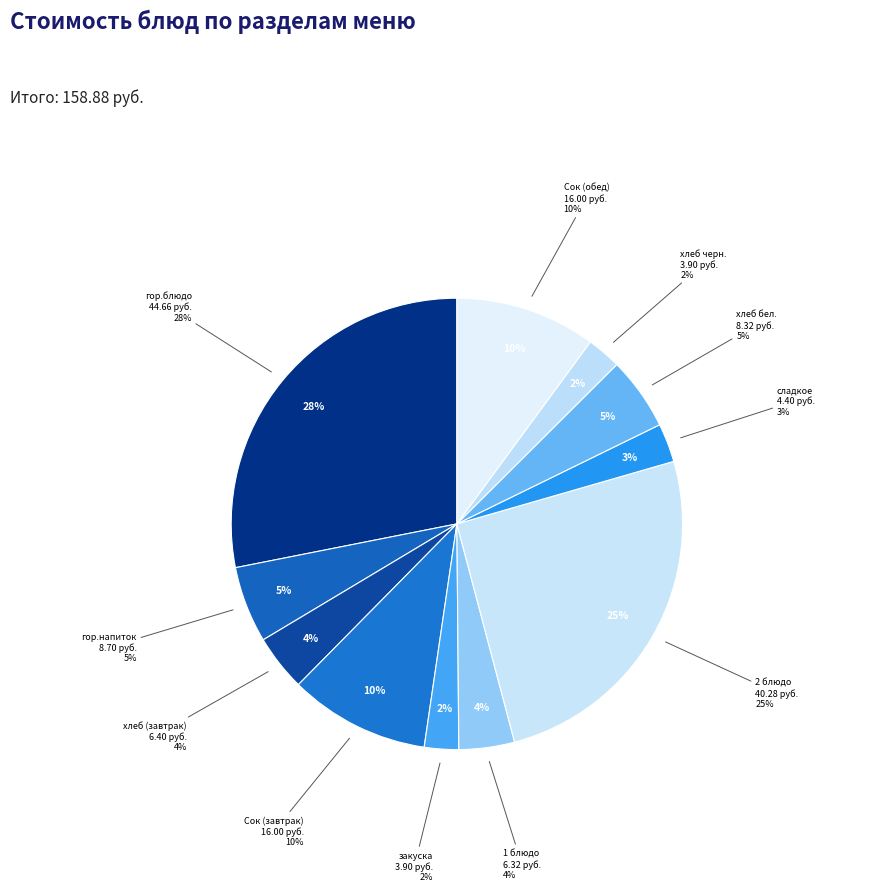

Which slice is the largest?

гор.блюдо